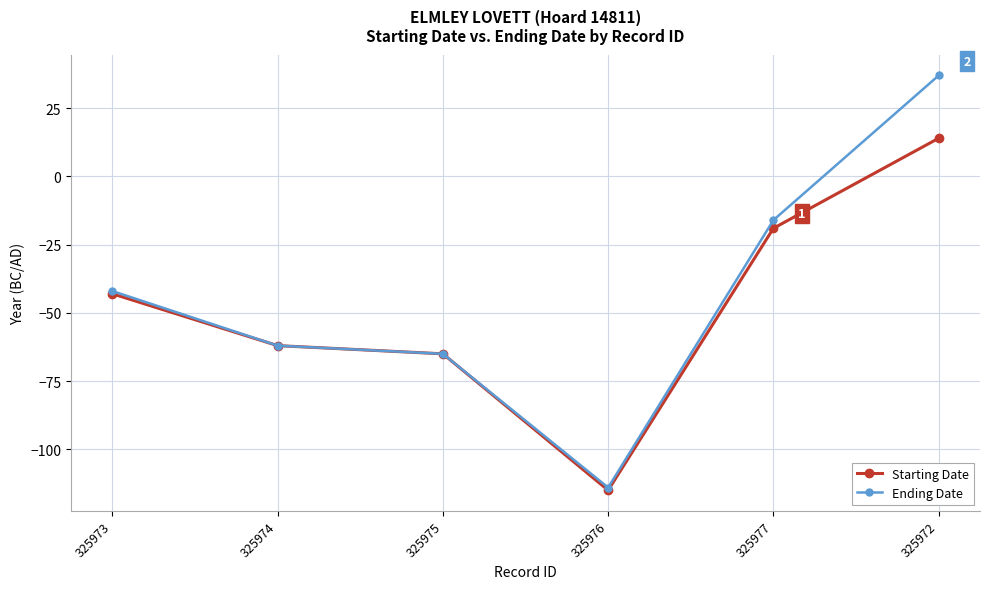

Which category has the lowest value in the Starting Date series?

325976